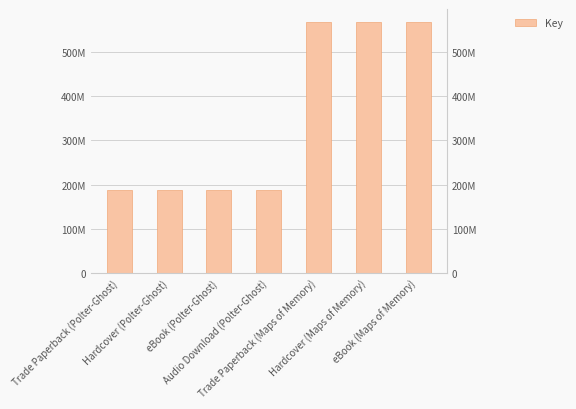

What is the smallest value displayed?

188753558